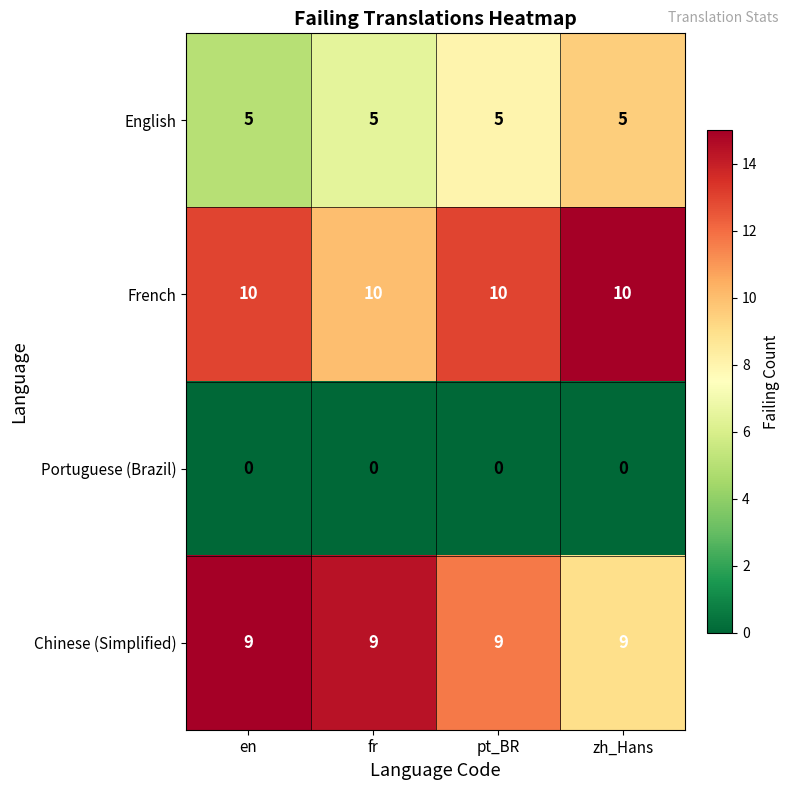

What is the average value of the French series?

10